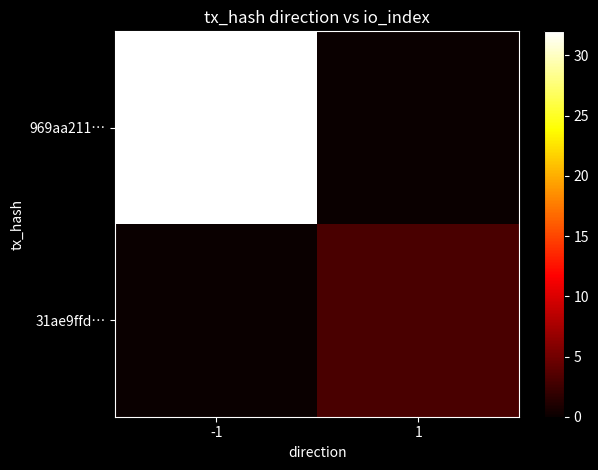

How many categories are shown in the chart?

2